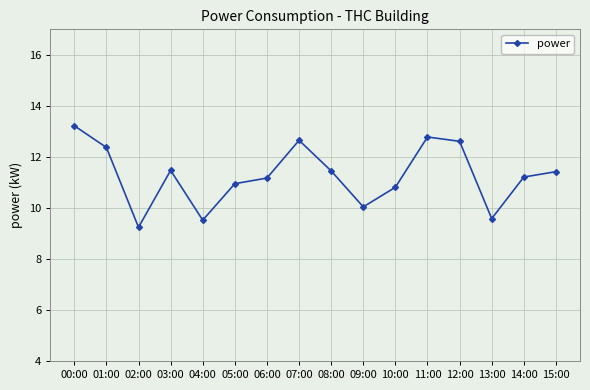

Where is the first local maximum?

03:00